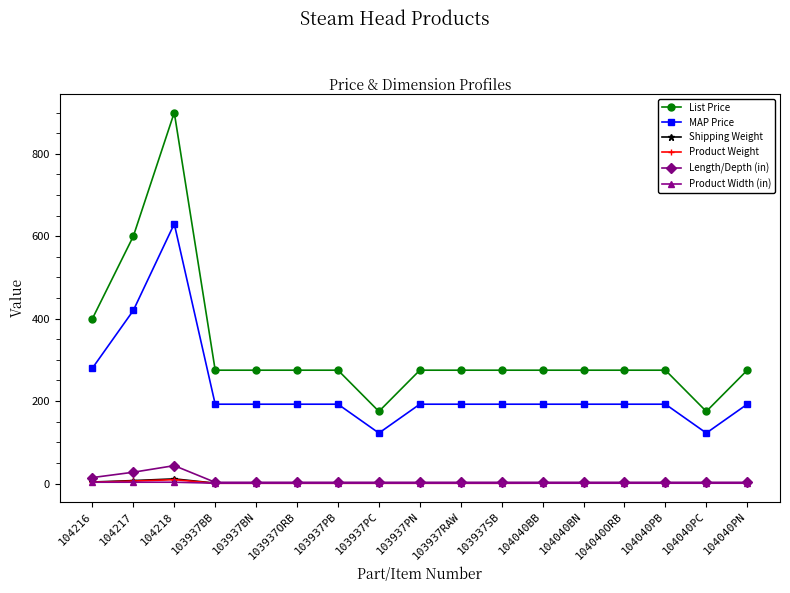

Does the chart display data point markers on the line(s)?

Yes